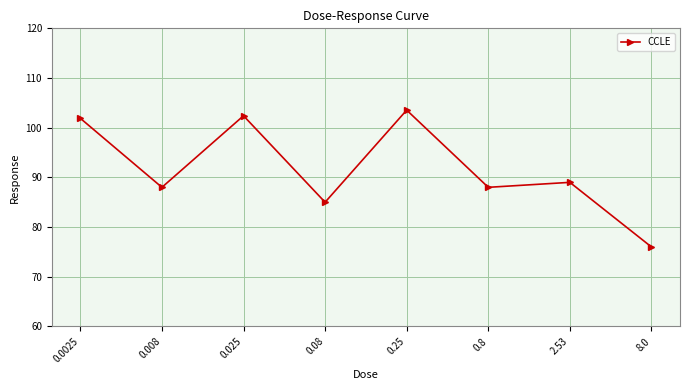

Reading left to right, what are all the values shown in this chart?

0.0025=101.9	0.008=88.0	0.025=102.4	0.08=85.0	0.25=103.5	0.8=88.0	2.53=89.0	8.0=76.0